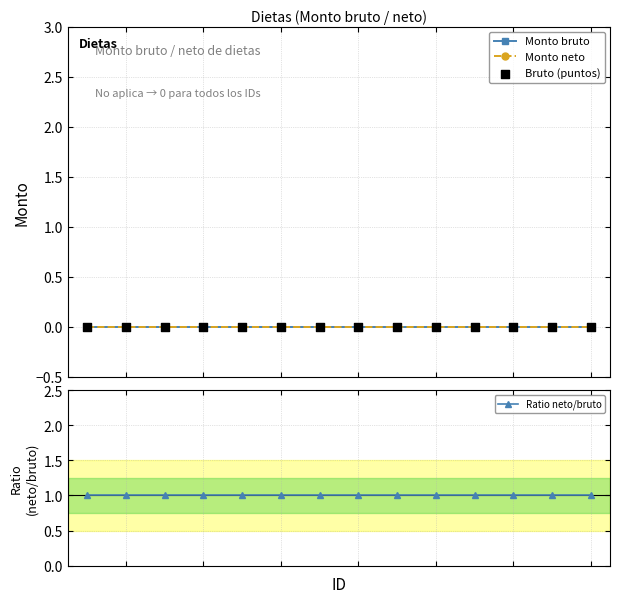

Which series has the widest spread of Y values?

Monto bruto